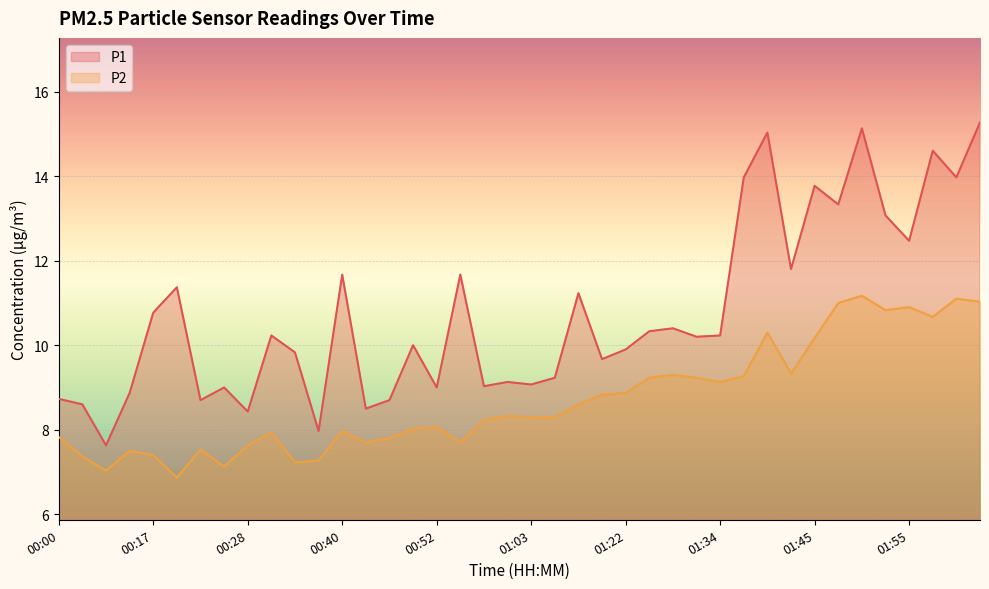

How many data points does each series have?

40